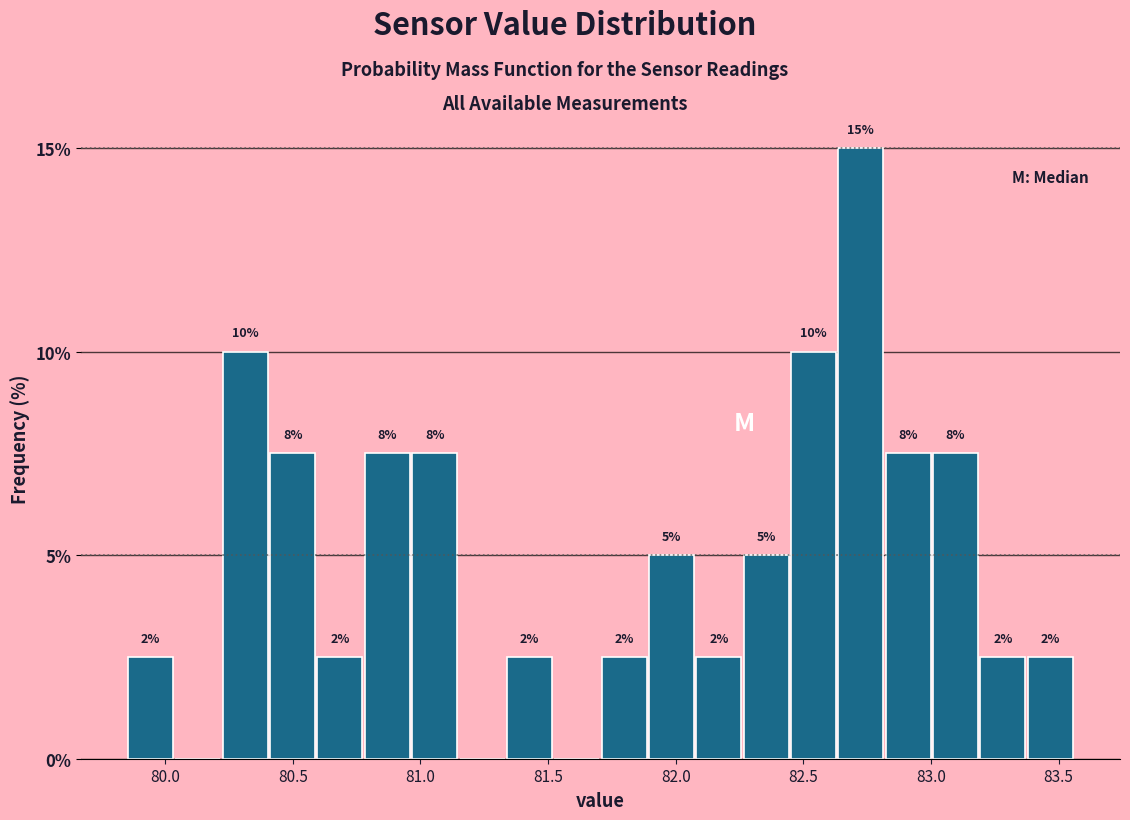

Around what value on the x-axis is the tallest bar? Give the approximate position of its centre, as read against the axis.

82.75